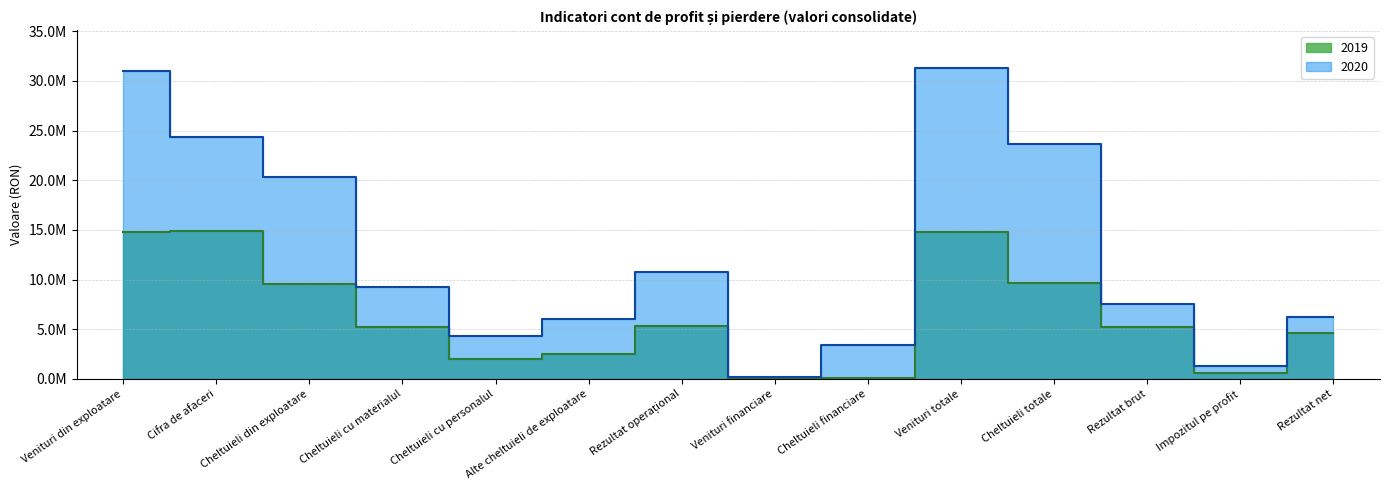

What is the difference between the second highest and second lowest values in the 2019 series?

14722196